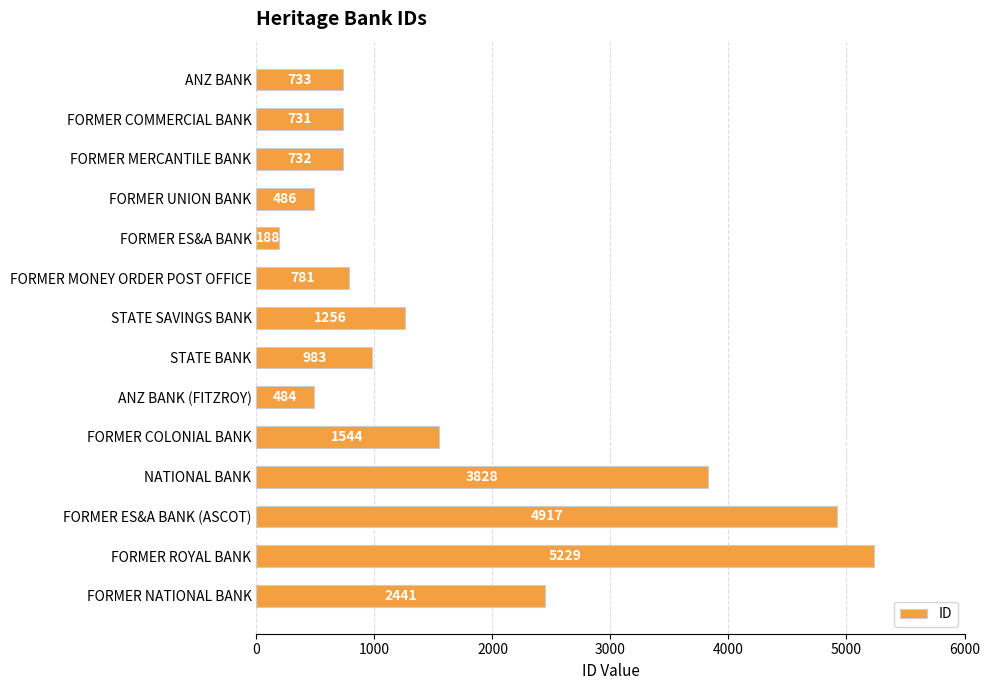

What is the label of the 12th bar from the top?

FORMER ES&A BANK (ASCOT)